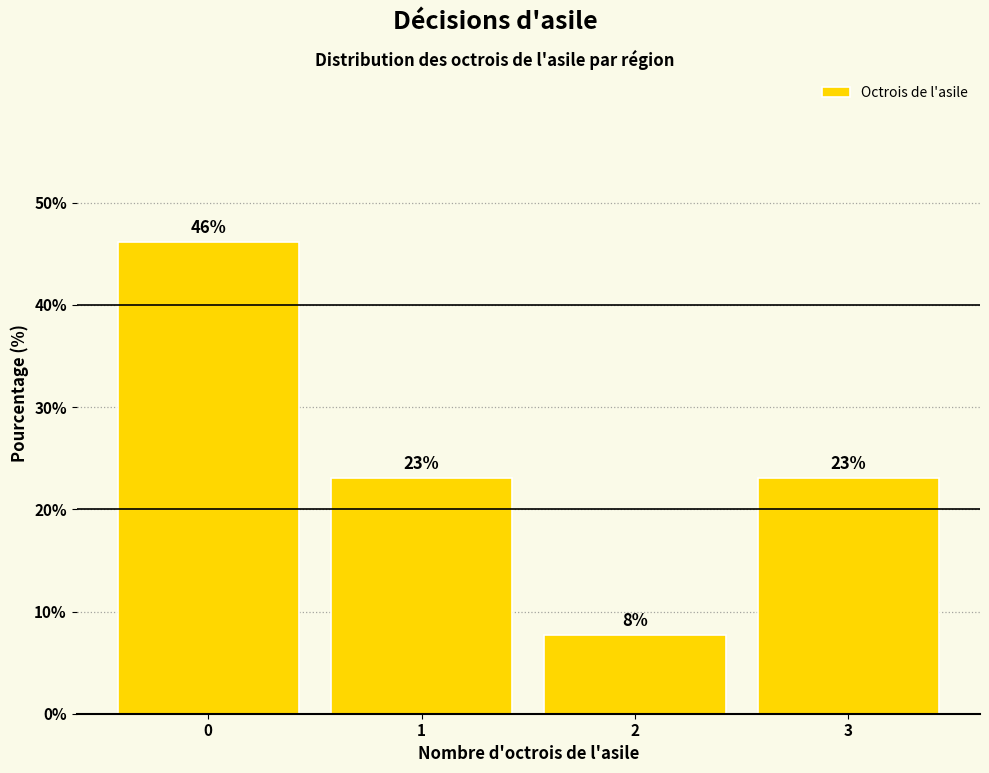

What is the maximum value shown in the chart?

46.2